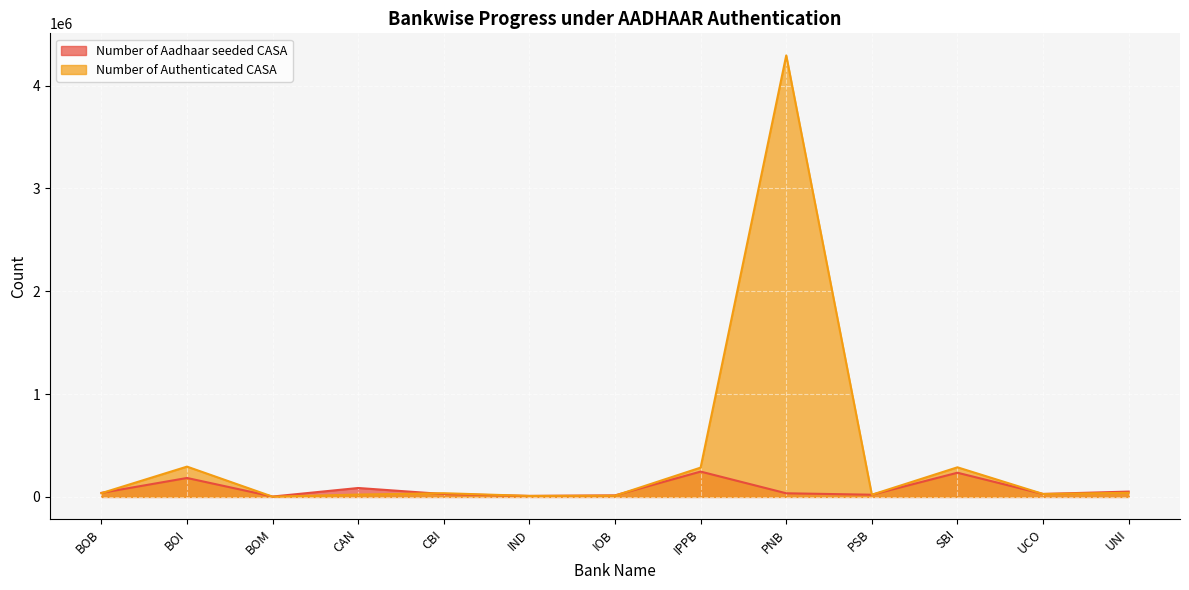

True or false: Number of Aadhaar seeded CASA and Number of Authenticated CASA cross at least once.

True